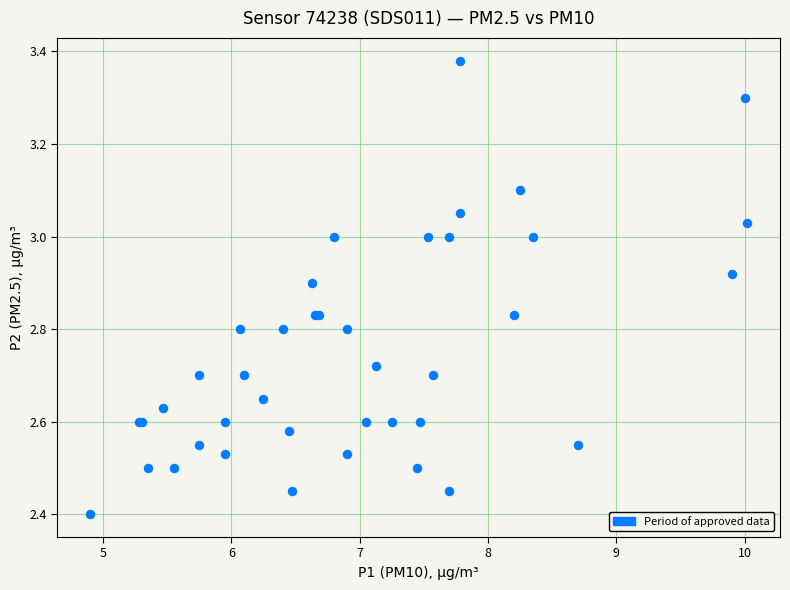

What Y value in the scatter plot is closest to 2?

2.4